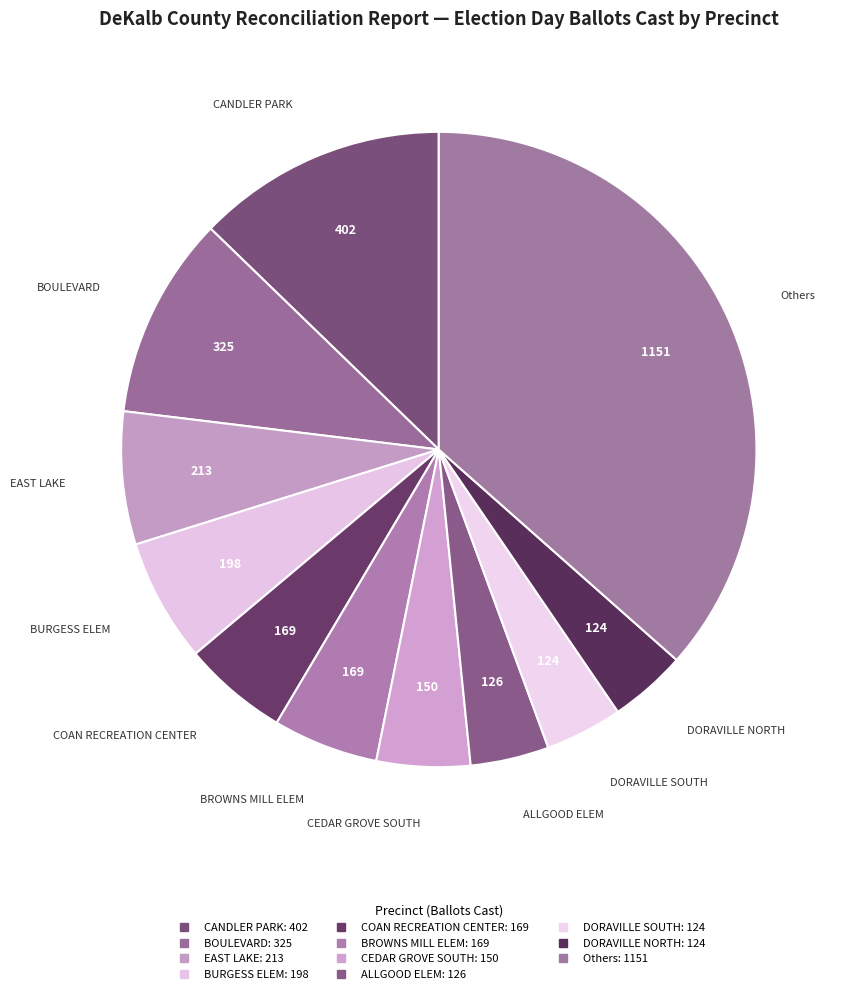

Count the number of slices in the pie.

11